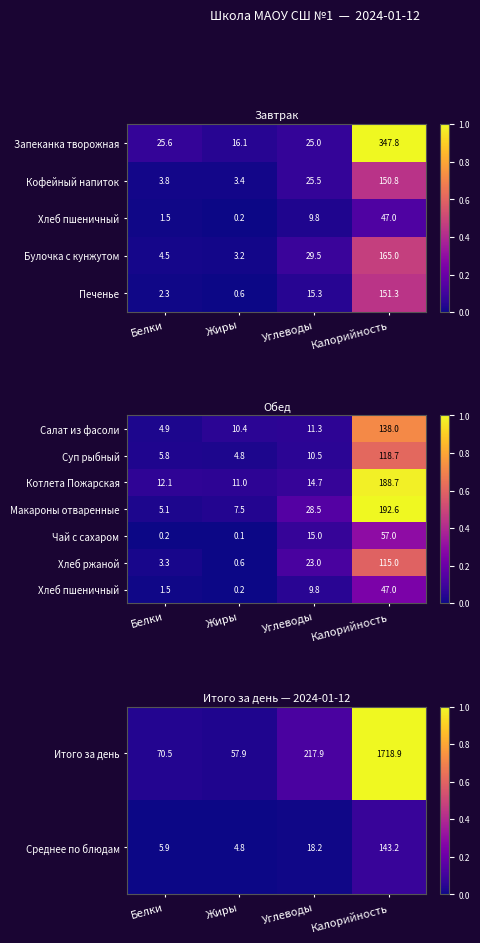

Rank the categories by Итого за день value from highest to lowest.

Калорийность, Углеводы, Белки, Жиры